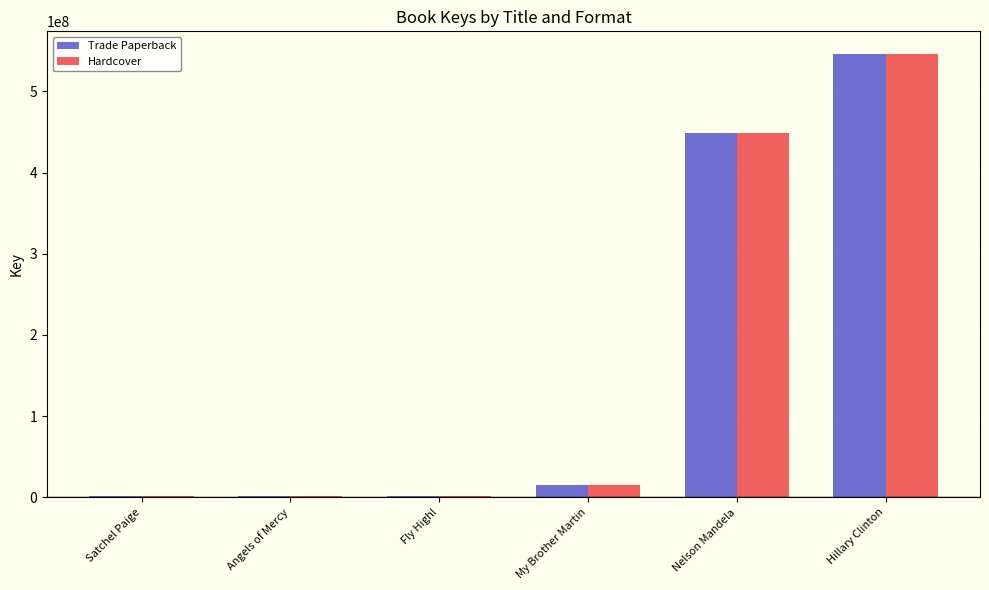

The Trade Paperback series shows 546540569 at Hillary Clinton. True or false?

True